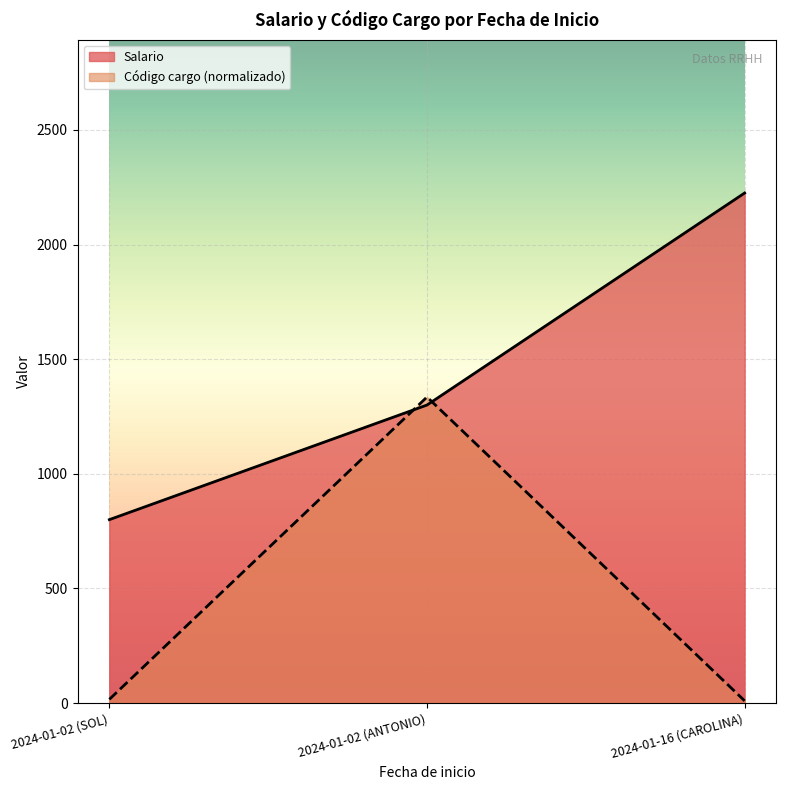

Is it true that Salario equals 397.3 at 2024-01-02 (ANTONIO)?

False